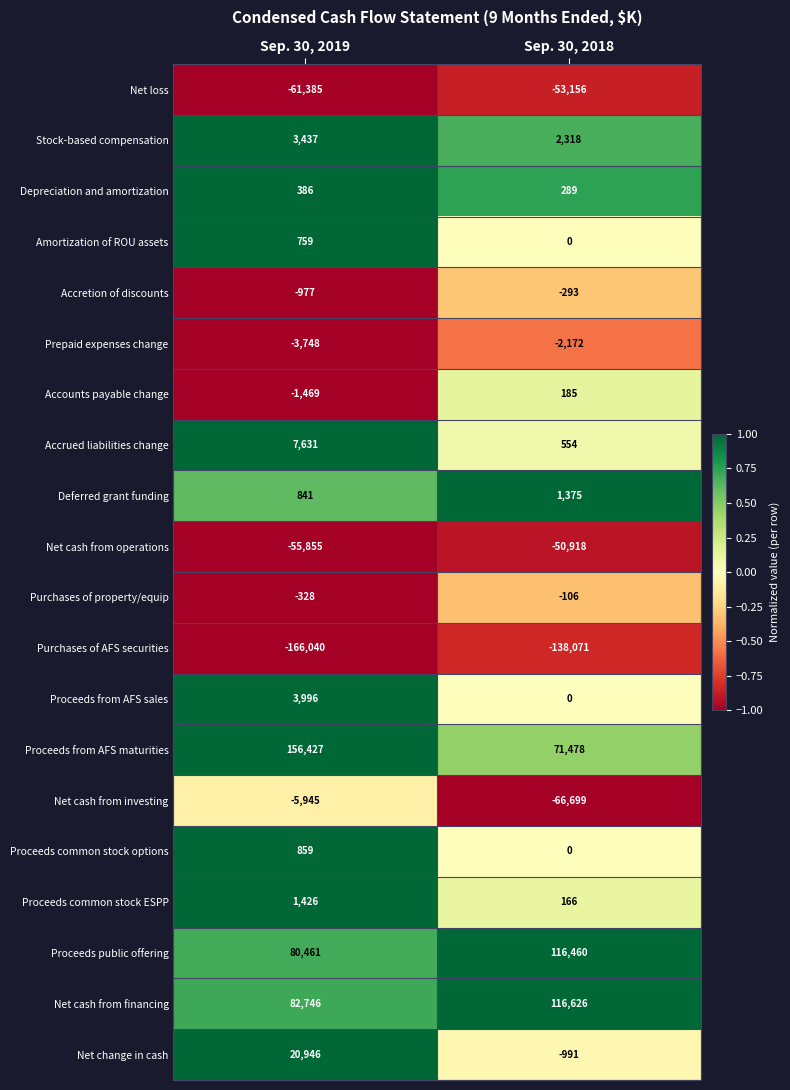

Which series has the widest spread of values?

Proceeds from AFS maturities